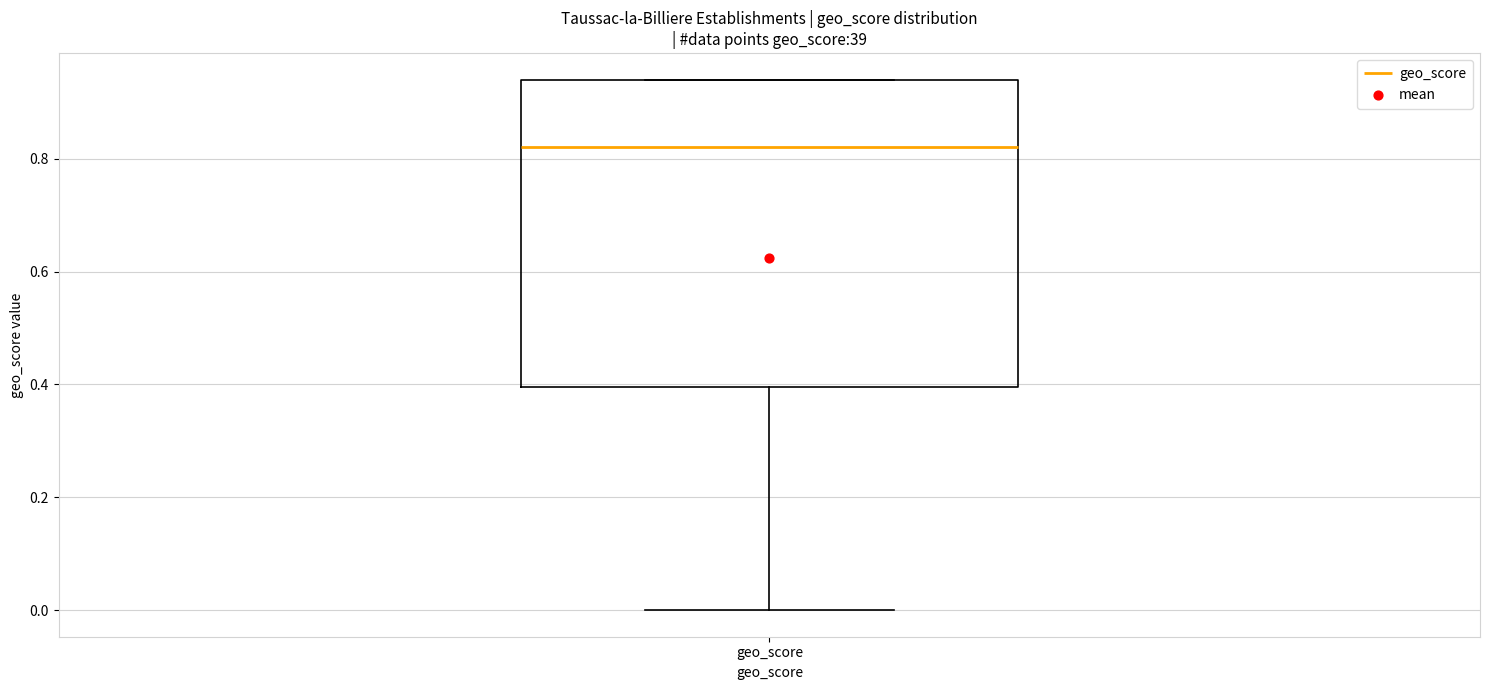

Transcribe this box plot: give where the median line is, the range the box spans, and where the two whiskers end, as read against the y-axis. The values are not printed on the chart, so give them approximately, as read against the axis.

median 0.82, box 0.40 to 0.94, whiskers 0.00 to 0.94